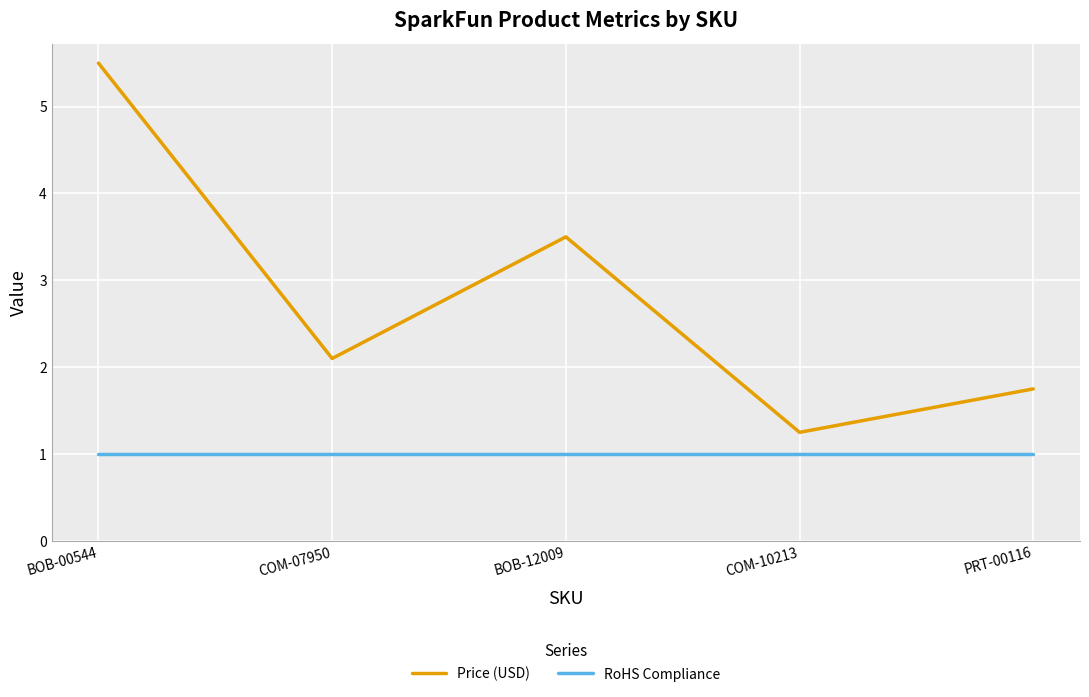

What is the sum of the RoHS Compliance values at BOB-00544 and BOB-12009?

2.0